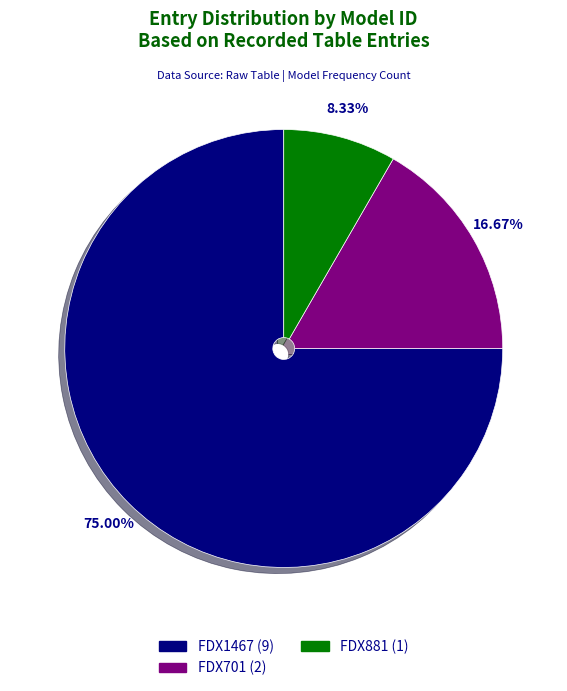

Does FDX1467 represent more than half of the total?

Yes